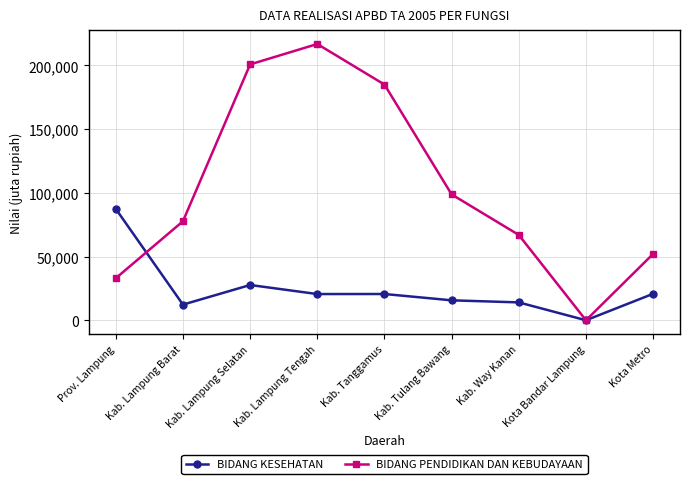

The BIDANG KESEHATAN series shows 37035.5 at Kota Metro. True or false?

False